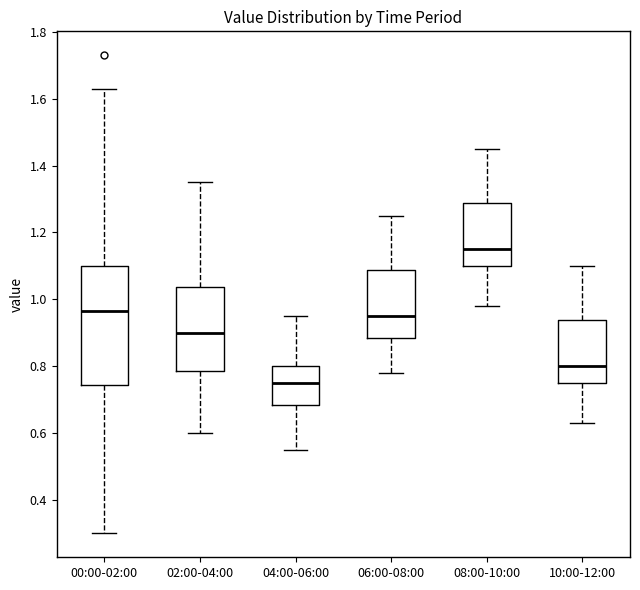

Reading left to right, transcribe this box plot: for each box, give where its median line is, the range the box spans, and where its two whiskers end, as read against the y-axis. The values are not printed on the chart, so give them approximately, as read against the axis.

00:00-02:00: median 0.96, box 0.74 to 1.10, whiskers 0.30 to 1.64
02:00-04:00: median 0.90, box 0.78 to 1.04, whiskers 0.60 to 1.36
04:00-06:00: median 0.76, box 0.68 to 0.80, whiskers 0.56 to 0.96
06:00-08:00: median 0.96, box 0.88 to 1.08, whiskers 0.78 to 1.26
08:00-10:00: median 1.16, box 1.10 to 1.28, whiskers 0.98 to 1.46
10:00-12:00: median 0.80, box 0.76 to 0.94, whiskers 0.64 to 1.10